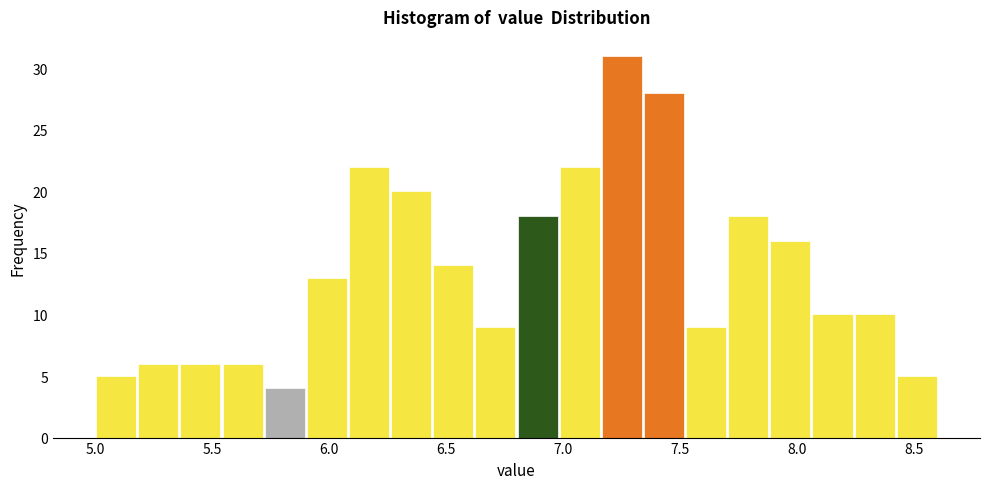

Read against the x-axis, roughly where is the centre of the tallest bar?

7.25